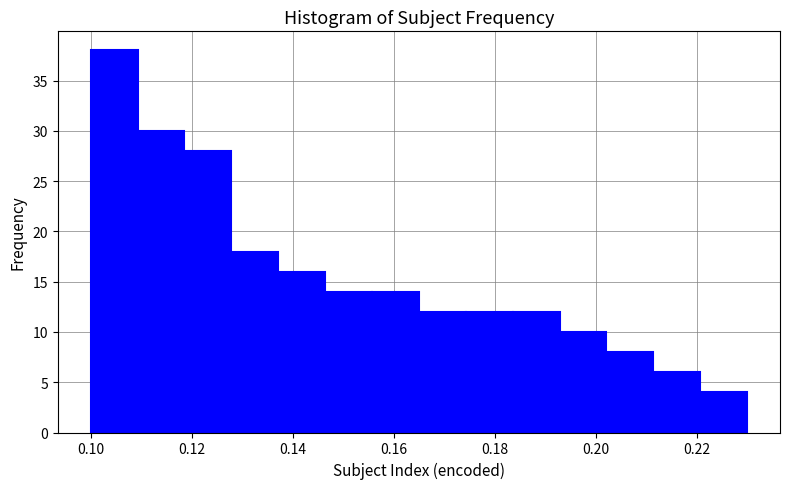

Reading left to right, list every bar in this chart as the range it spans on the x-axis followed by its height. Neither the bar edges nor the heights are printed on the chart, so give them approximately, as read against the axes.

0.100 to 0.110: 38
0.110 to 0.118: 30
0.118 to 0.128: 28
0.128 to 0.138: 18
0.138 to 0.146: 16
0.146 to 0.156: 14
0.156 to 0.166: 14
0.166 to 0.174: 12
0.174 to 0.184: 12
0.184 to 0.192: 12
0.192 to 0.202: 10
0.202 to 0.212: 8
0.212 to 0.220: 6
0.220 to 0.230: 4